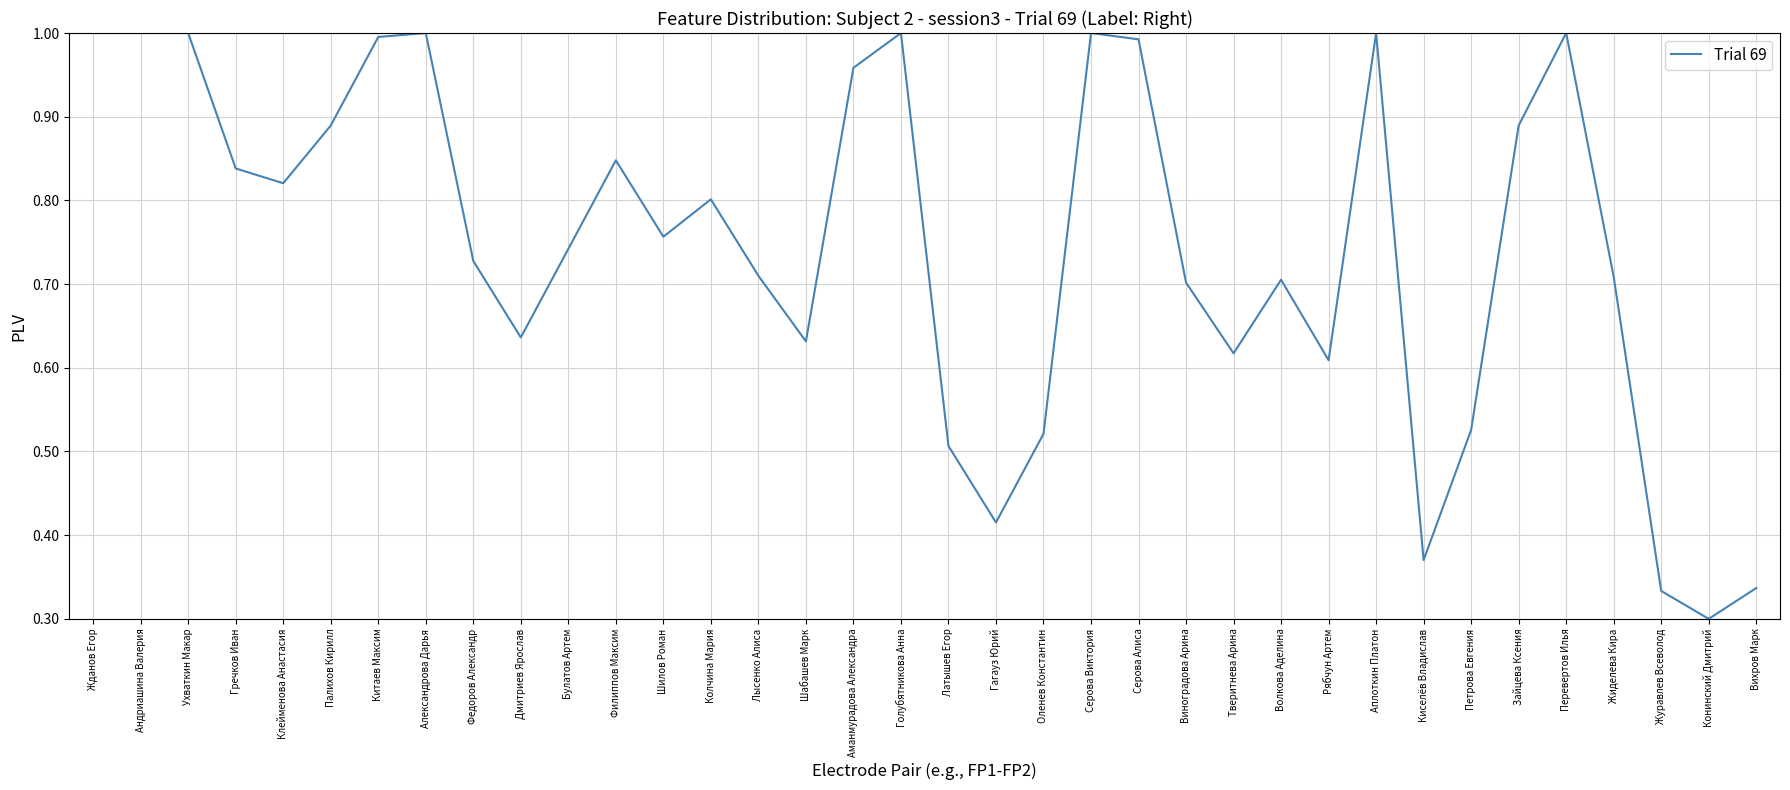

At which category does the chart reach its minimum across all series?

Конинский Дмитрий